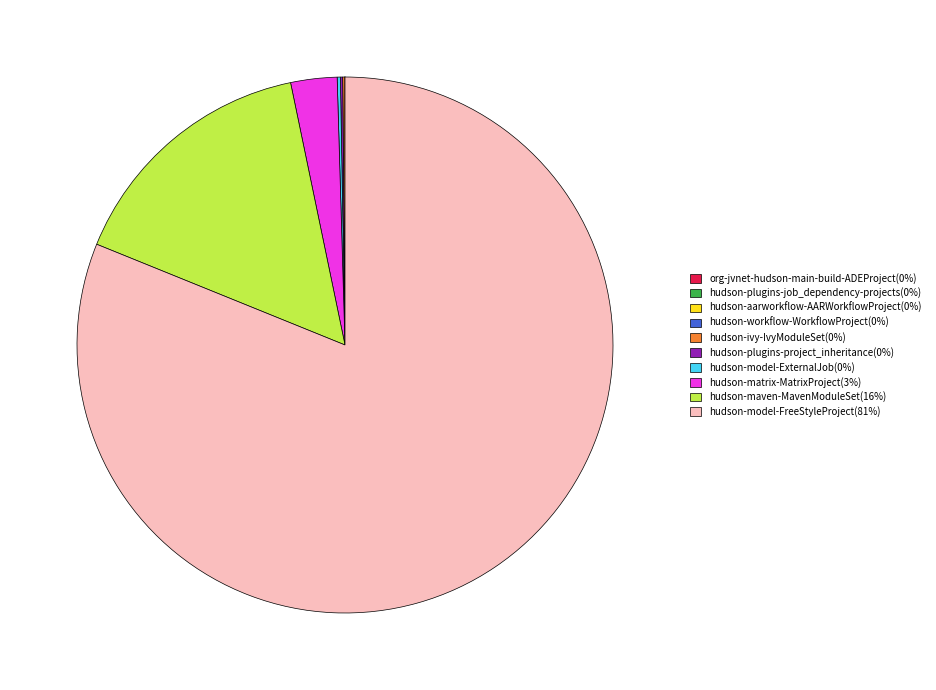

Is there a majority slice in this chart?

Yes